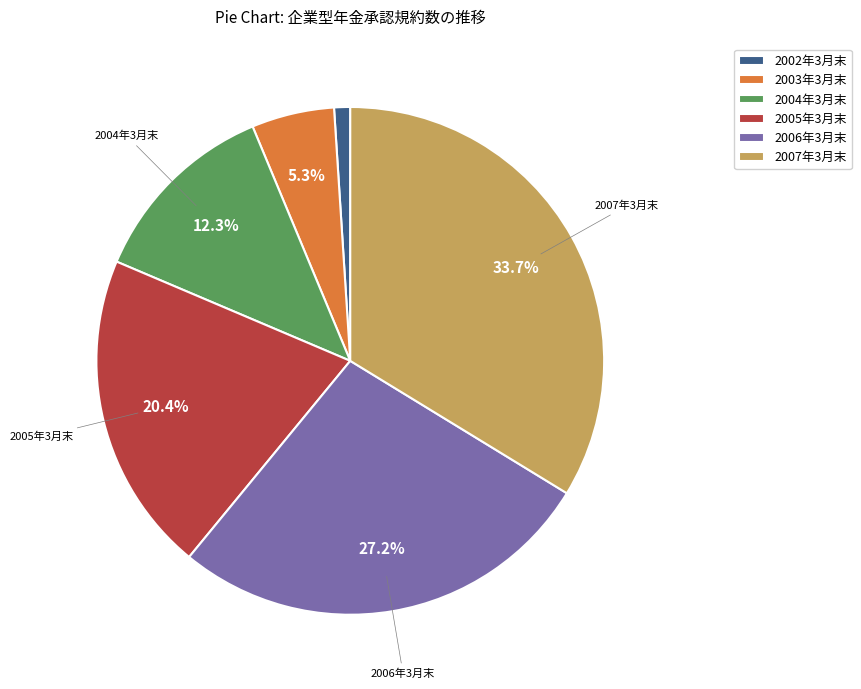

Is it true that 2003年3月末 is 5% of the pie?

True